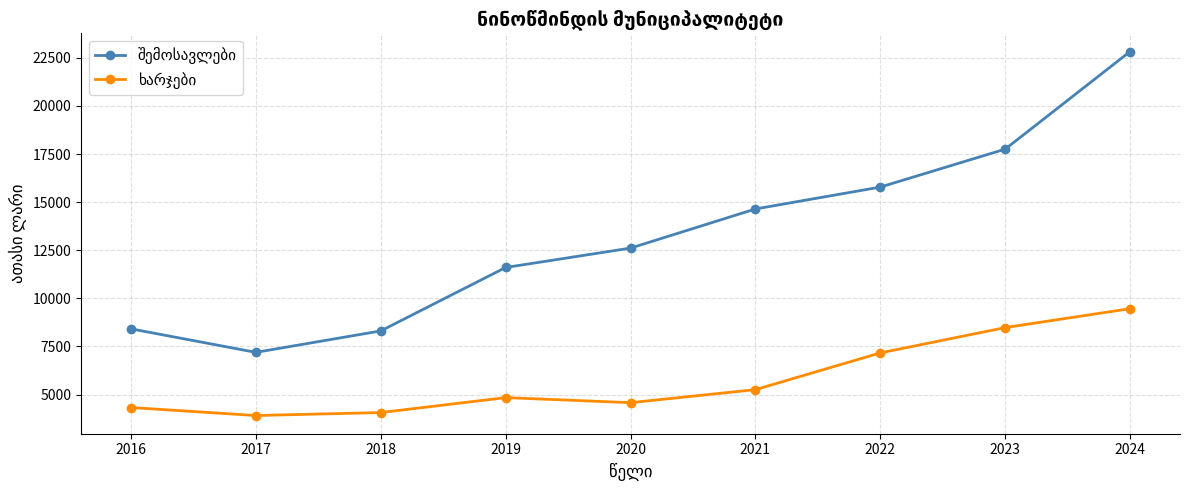

How many distinct data groups are displayed?

2